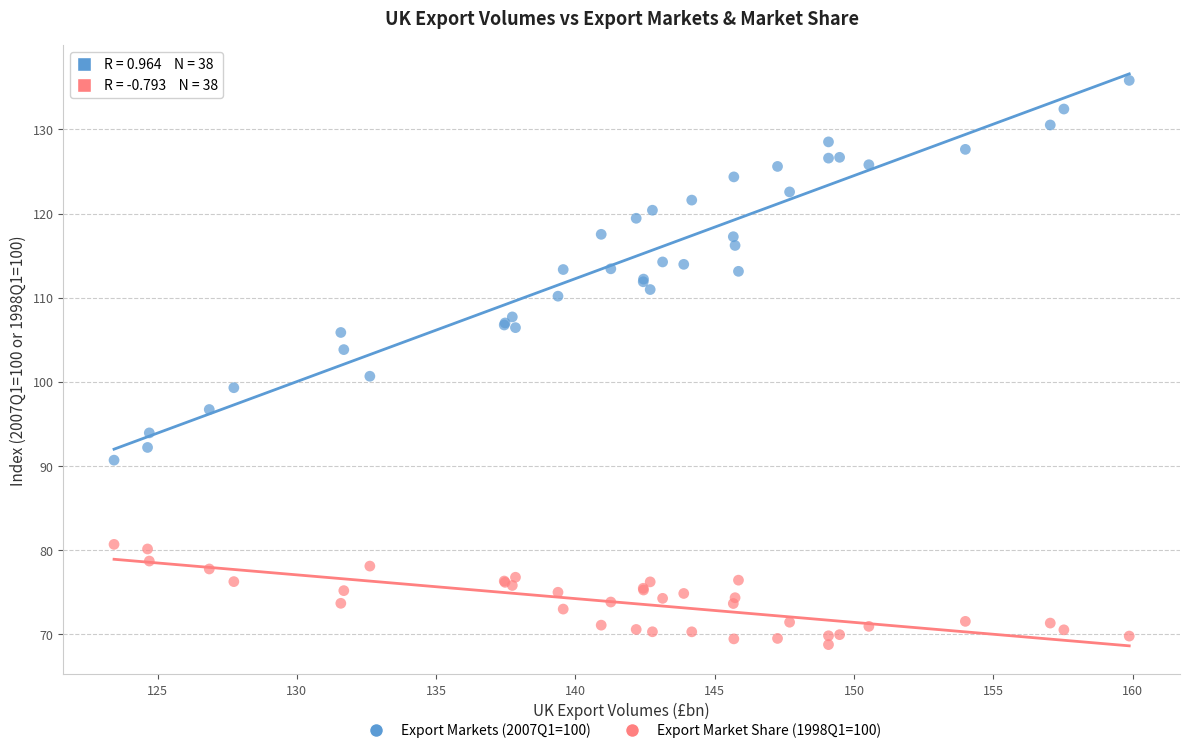

Which series has the widest spread of Y values?

Export Markets (2007Q1=100)